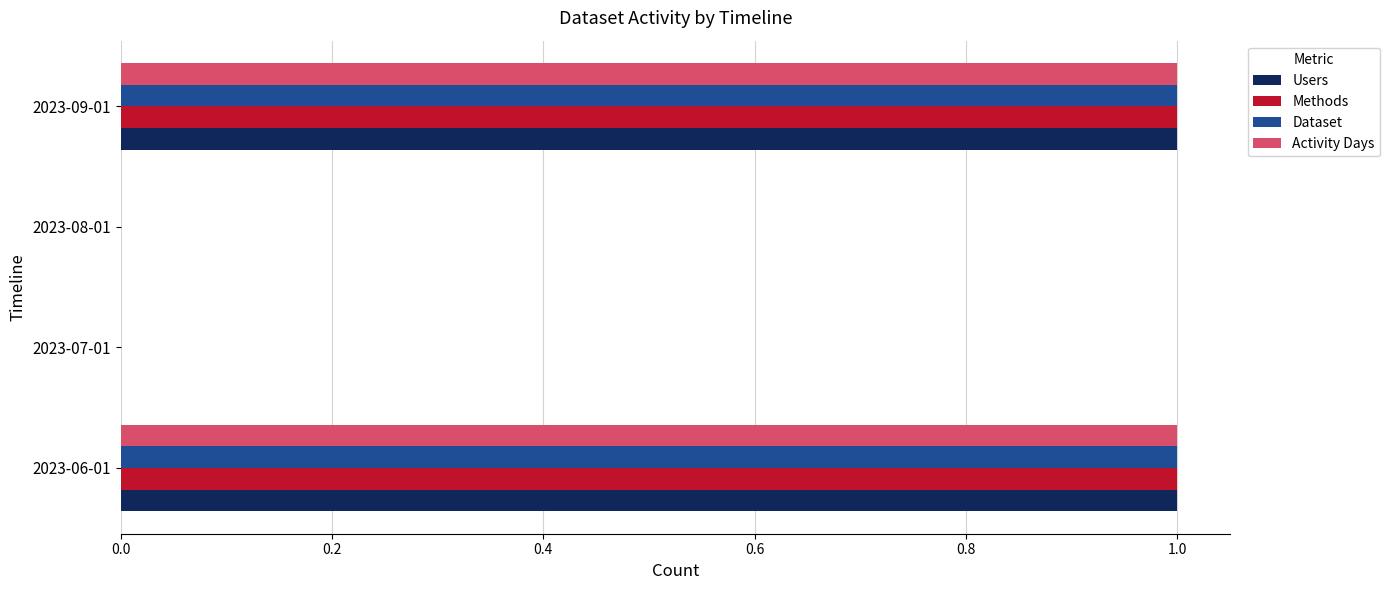

What is the sum of all Dataset values?

2